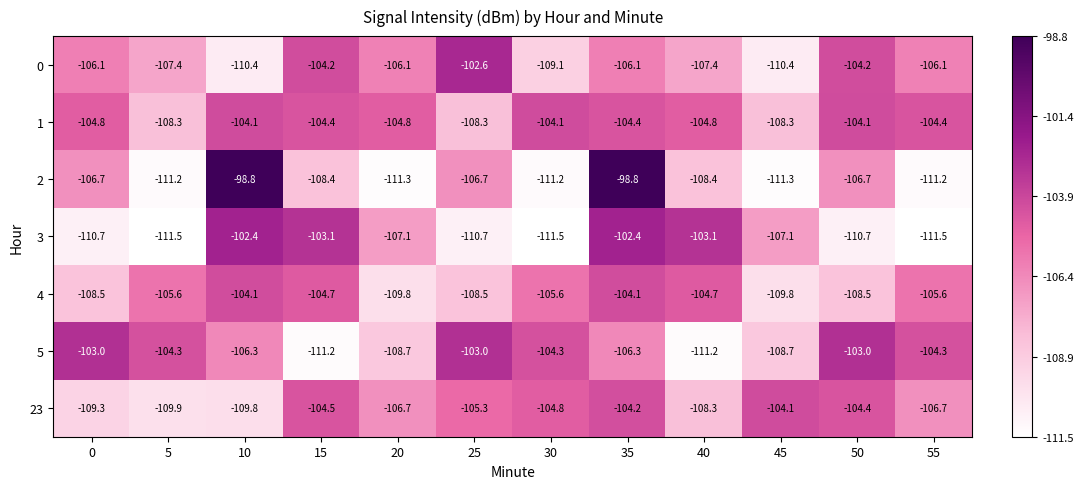

True or false: 0 has a value of -26.9 at 55.

False